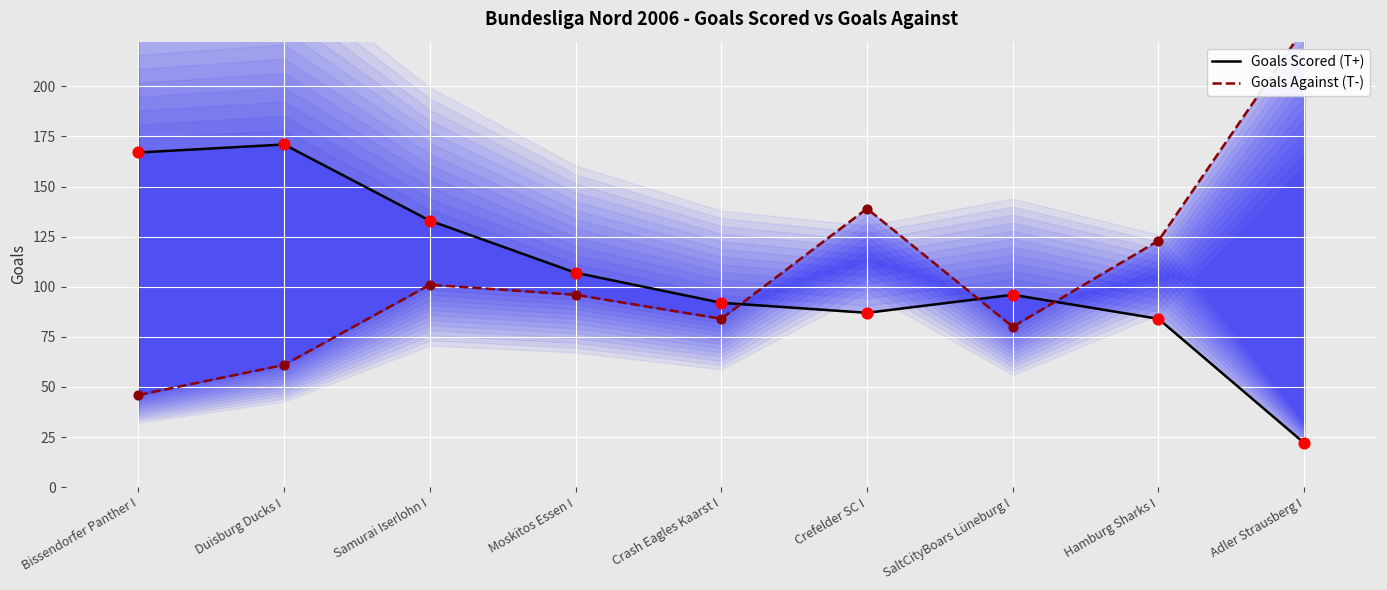

What is the total value across all series at SaltCityBoars Lüneburg I?

176